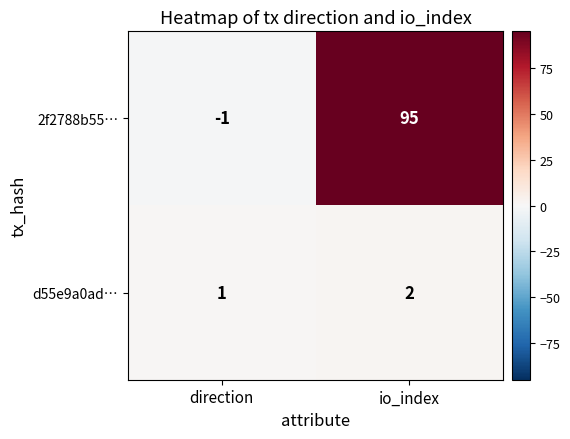

Where is 2f2788b55… nearest to the value 47?

direction